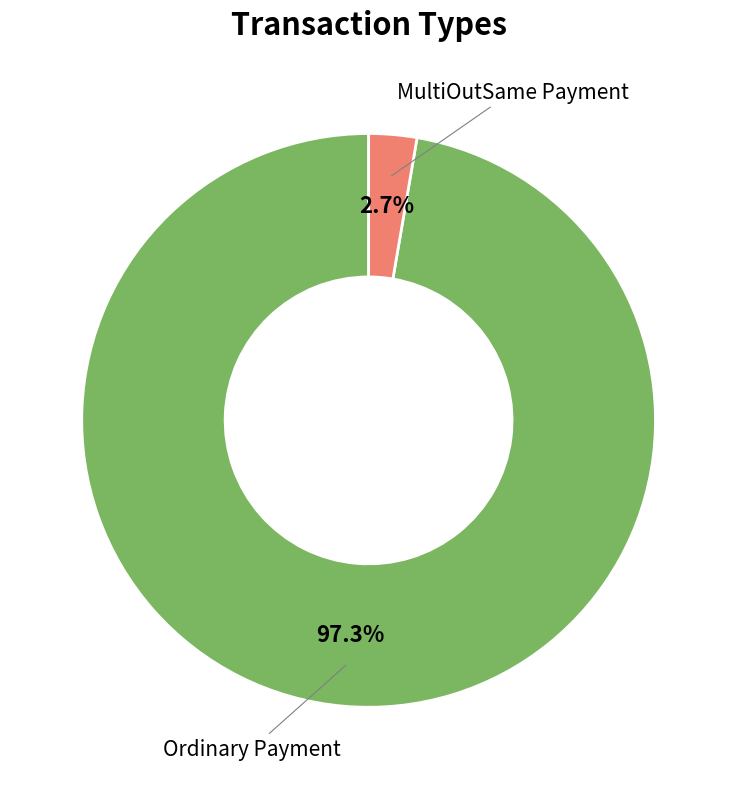

To the nearest percent, what is the difference between the Ordinary Payment and MultiOutSame Payment slice percentages?

95%